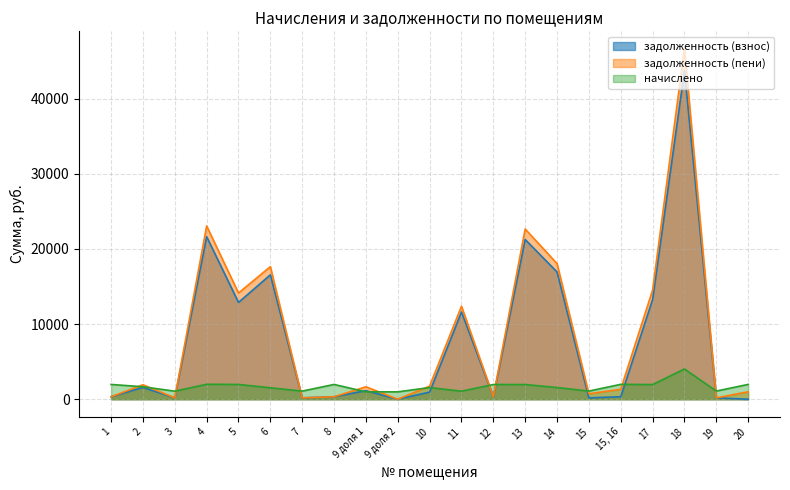

True or false: начислено and задолженность (взнос) cross at least once.

True